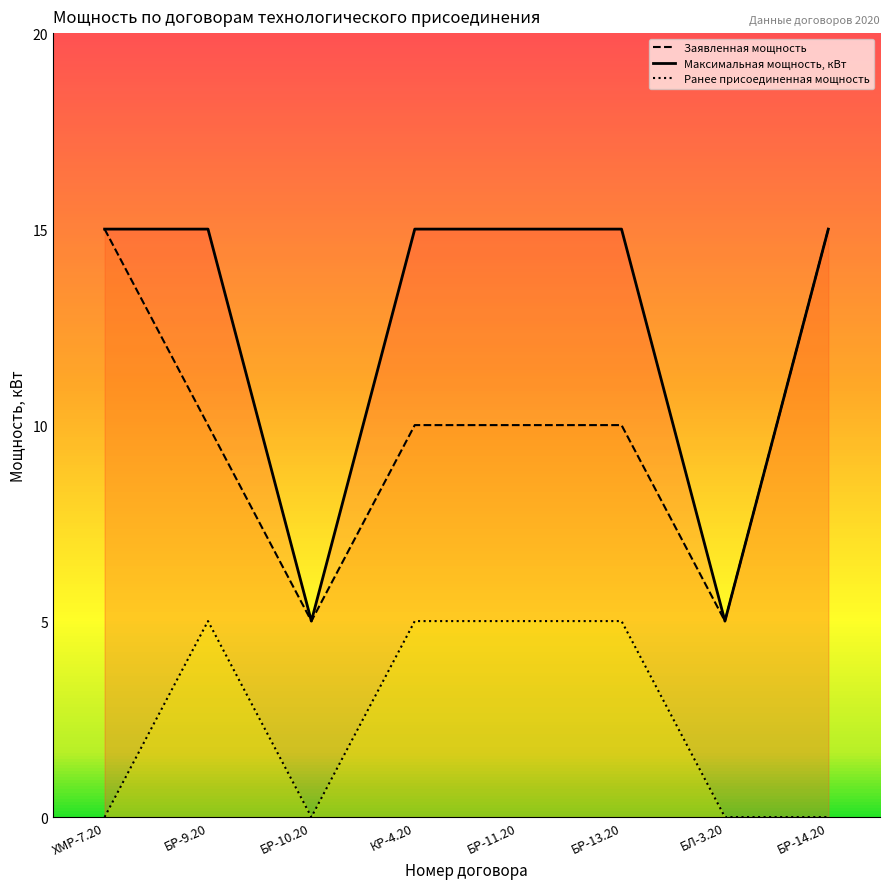

Rank the series by their maximum value, from lowest to highest.

Ранее присоединенная мощность, Заявленная мощность, Максимальная мощность, кВт